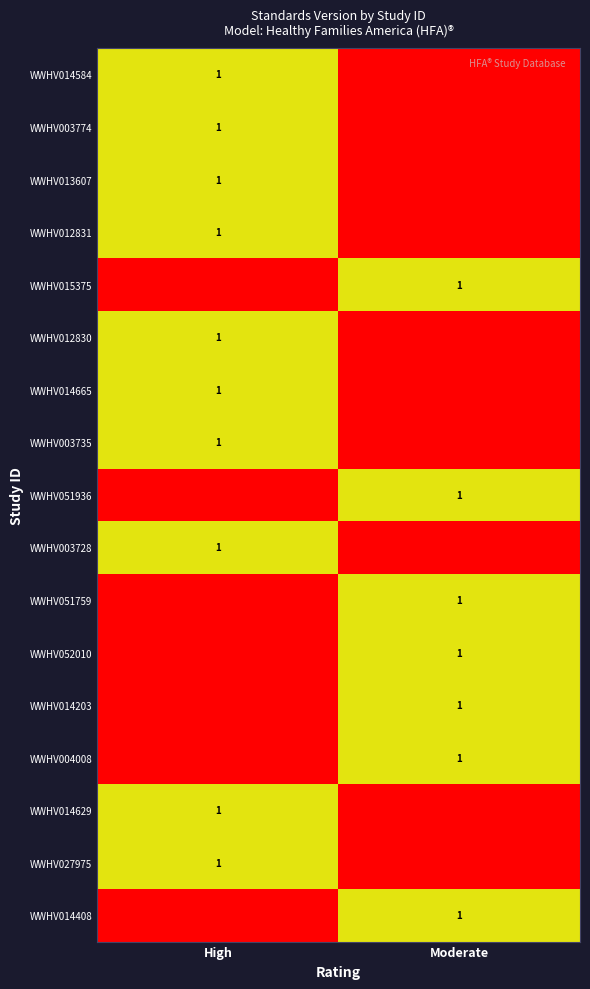

Count the number of categories in the chart.

2